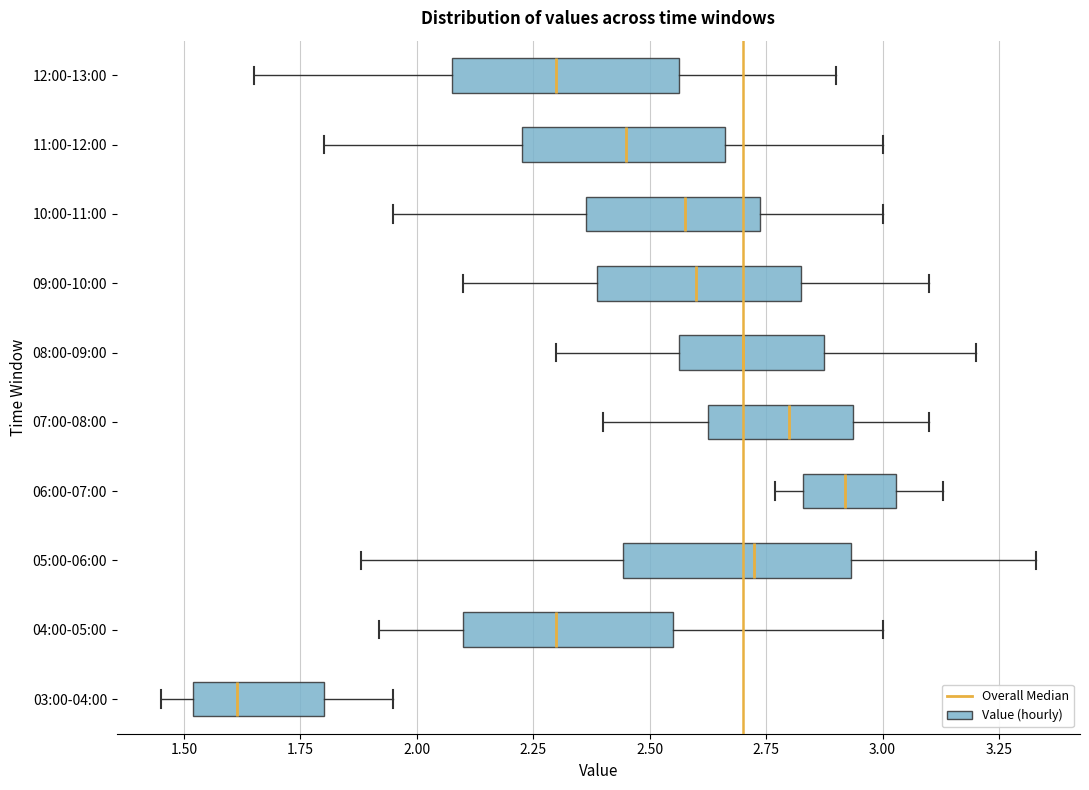

Reading bottom to top, transcribe this box plot: for each box, give where its median line is, the range the box spans, and where its two whiskers end, as read against the x-axis. The values are not printed on the chart, so give them approximately, as read against the axis.

03:00-04:00: median 1.60, box 1.50 to 1.80, whiskers 1.45 to 1.95
04:00-05:00: median 2.30, box 2.10 to 2.55, whiskers 1.90 to 3.00
05:00-06:00: median 2.75, box 2.45 to 2.95, whiskers 1.90 to 3.35
06:00-07:00: median 2.90, box 2.85 to 3.05, whiskers 2.75 to 3.15
07:00-08:00: median 2.80, box 2.65 to 2.95, whiskers 2.40 to 3.10
08:00-09:00: median 2.70, box 2.55 to 2.90, whiskers 2.30 to 3.20
09:00-10:00: median 2.60, box 2.40 to 2.85, whiskers 2.10 to 3.10
10:00-11:00: median 2.60, box 2.35 to 2.75, whiskers 1.95 to 3.00
11:00-12:00: median 2.45, box 2.25 to 2.65, whiskers 1.80 to 3.00
12:00-13:00: median 2.30, box 2.10 to 2.55, whiskers 1.65 to 2.90